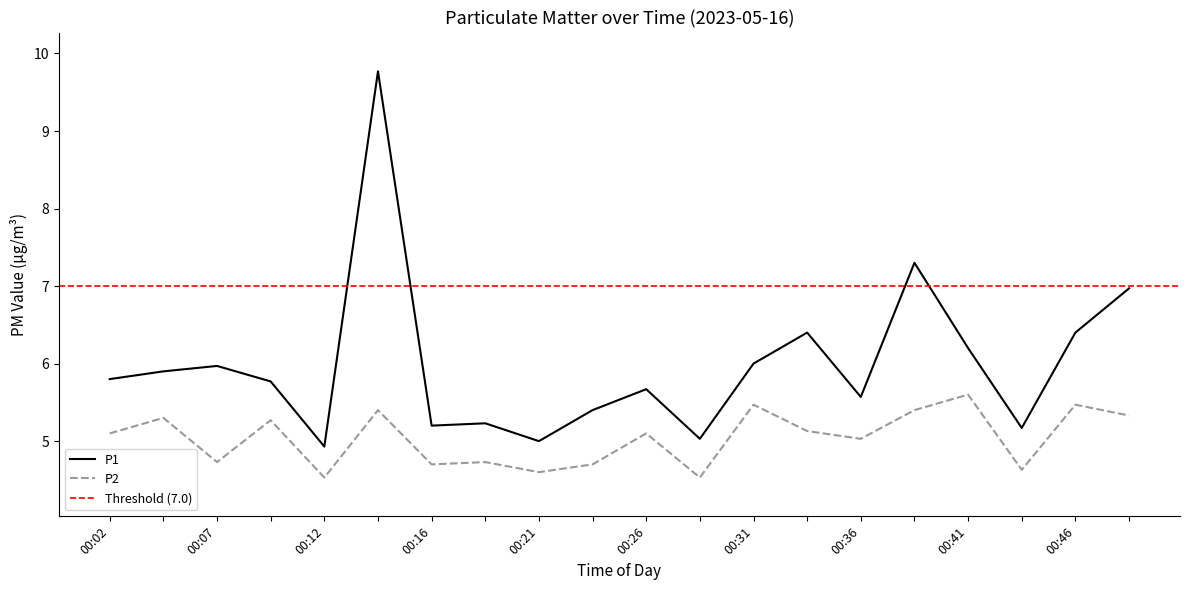

Which series has the widest spread of values?

P1